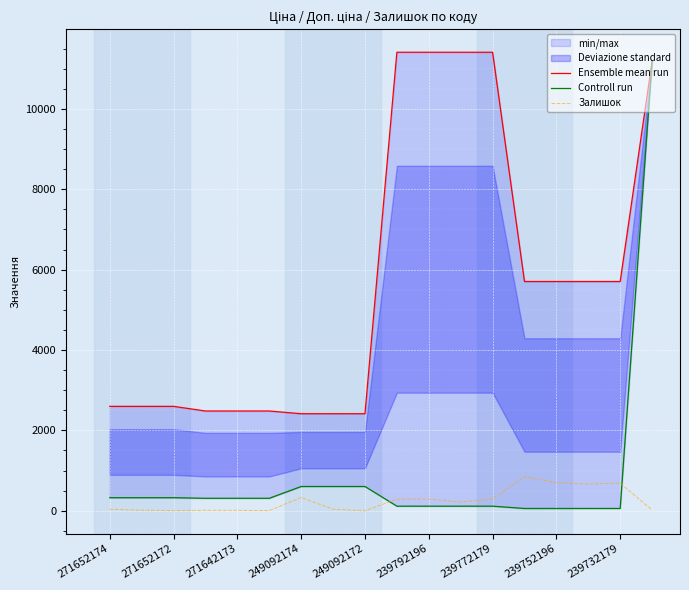

True or false: Ensemble mean run has more than 0 interior local peaks.

False